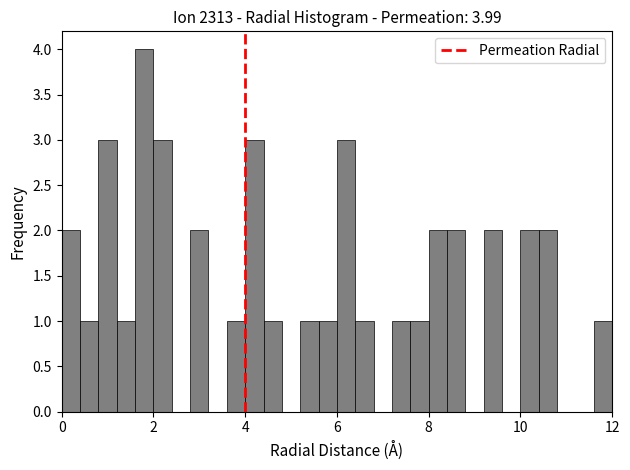

Read against the x-axis, roughly where is the centre of the tallest bar?

1.8